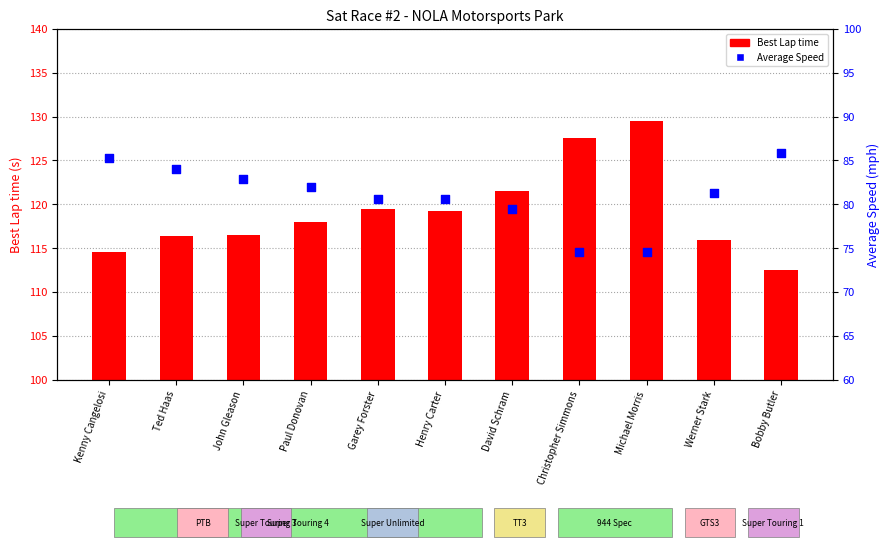

What are all the series names shown in the legend?

Best Lap time, Average Speed